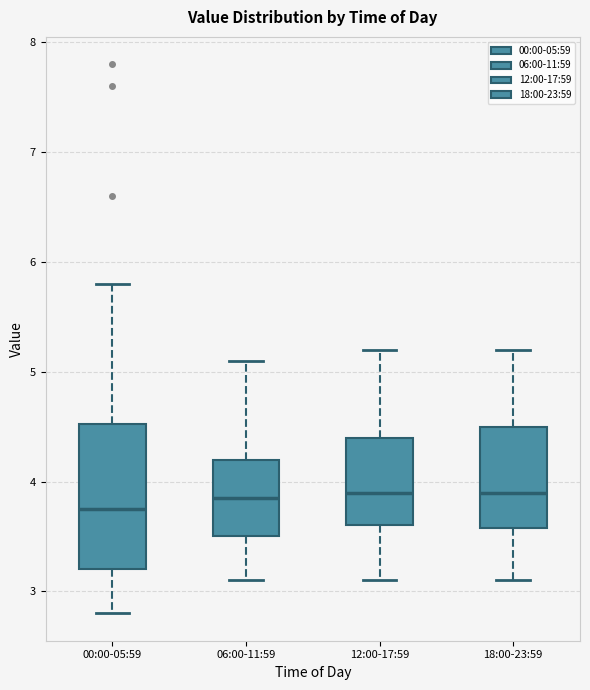

Reading left to right, read every box against the y-axis: the position of its median line, the range the box covers, and the ends of its whiskers. The values are not printed on the chart, so give them approximately, as read against the axis.

00:00-05:59: median 3.8, box 3.2 to 4.5, whiskers 2.8 to 5.8
06:00-11:59: median 3.9, box 3.5 to 4.2, whiskers 3.1 to 5.1
12:00-17:59: median 3.9, box 3.6 to 4.4, whiskers 3.1 to 5.2
18:00-23:59: median 3.9, box 3.6 to 4.5, whiskers 3.1 to 5.2